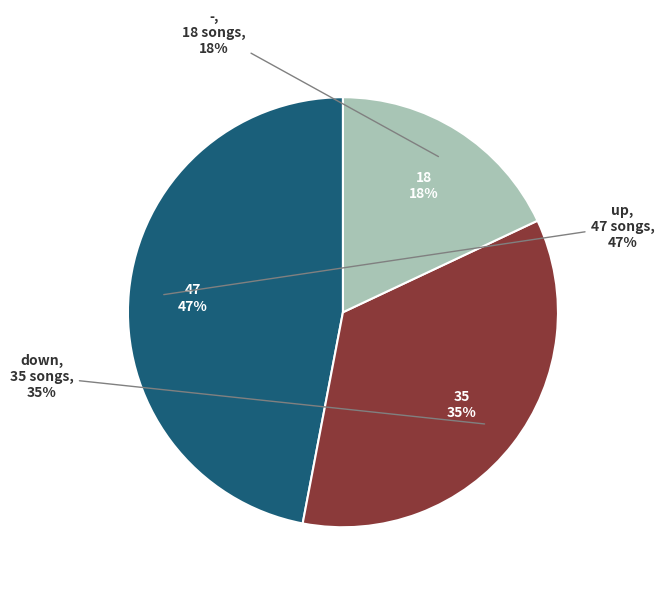

Rank the categories by value from lowest to highest.

-, down, up